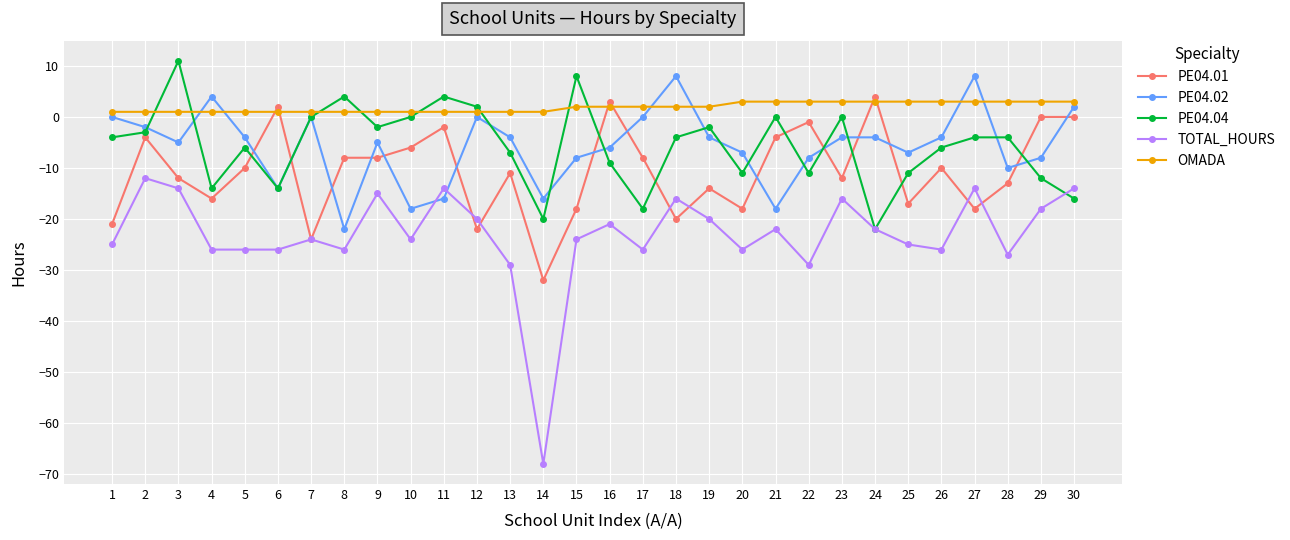

What are all the series names shown in the legend?

PE04.01, PE04.02, PE04.04, TOTAL_HOURS, OMADA